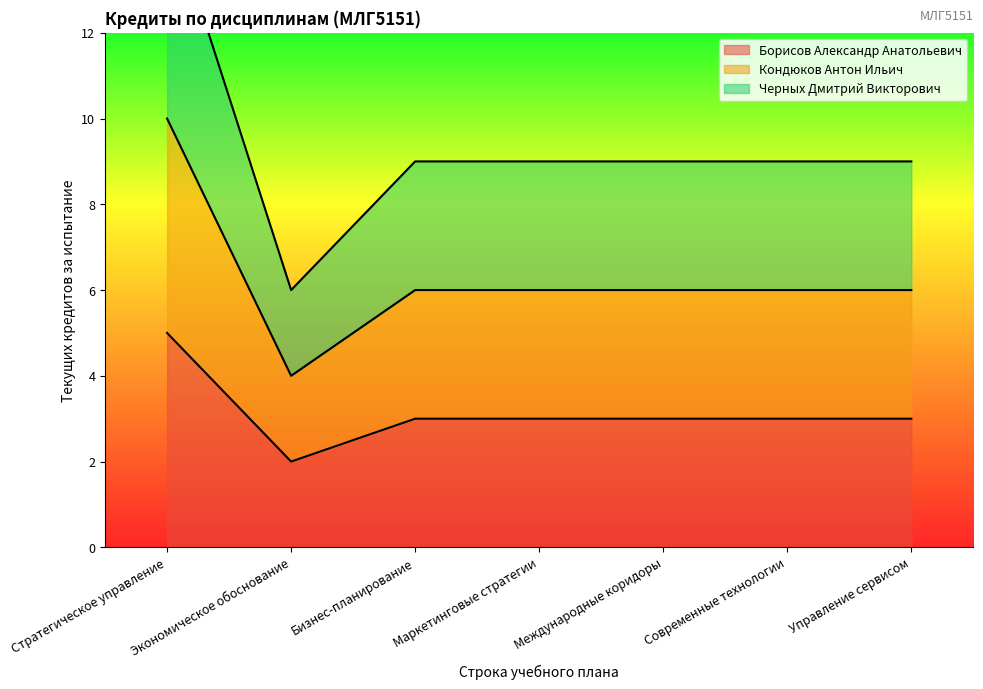

What are all the series names shown in the legend?

Борисов Александр Анатольевич, Кондюков Антон Ильич, Черных Дмитрий Викторович